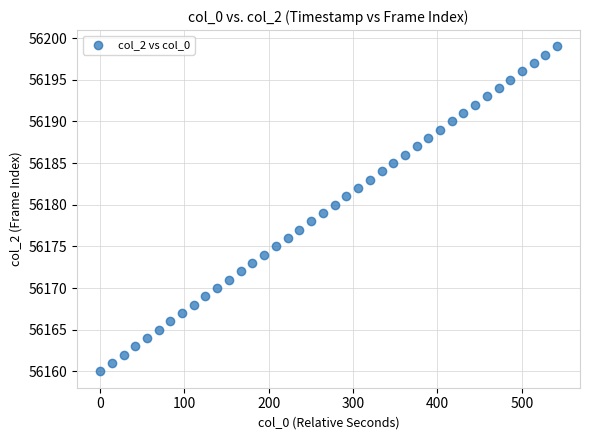

What is the range of Y values (max minus min)?

39